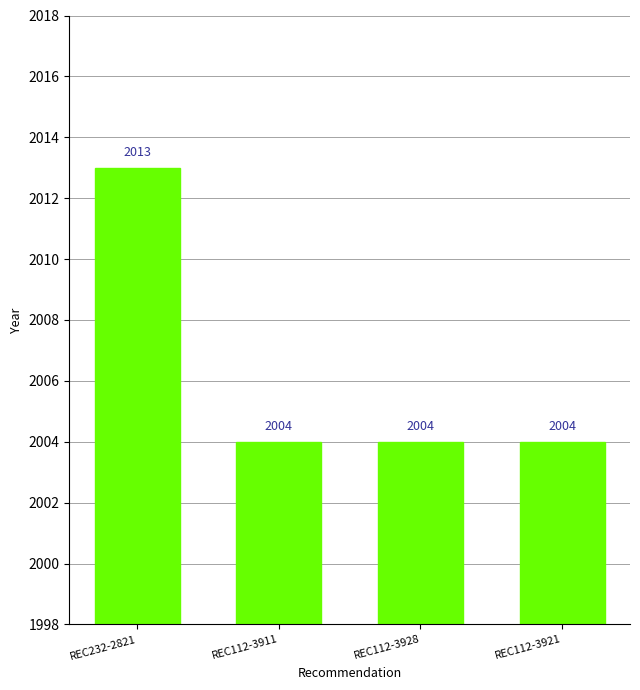

What is the greatest value displayed?

2013